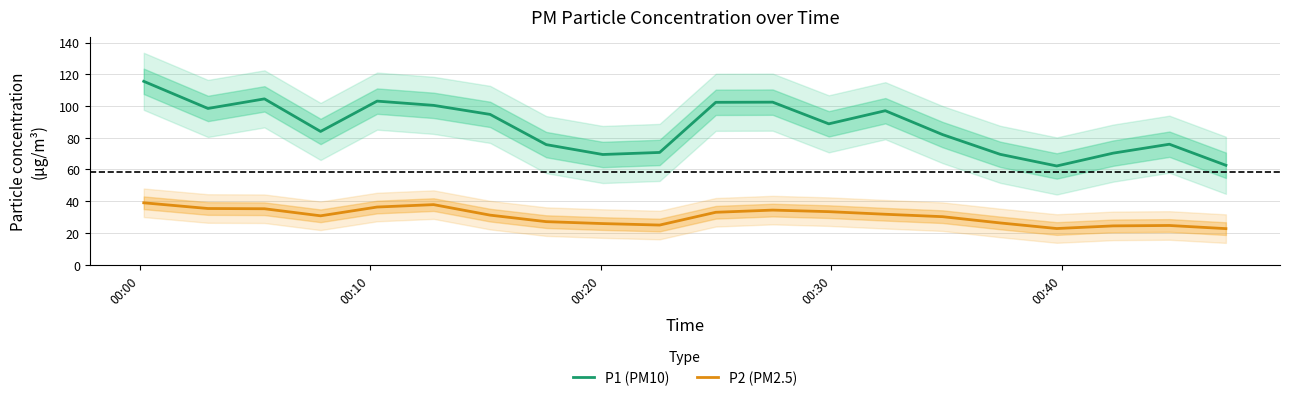

What is the highest value of the P1 (PM10) series?

115.5